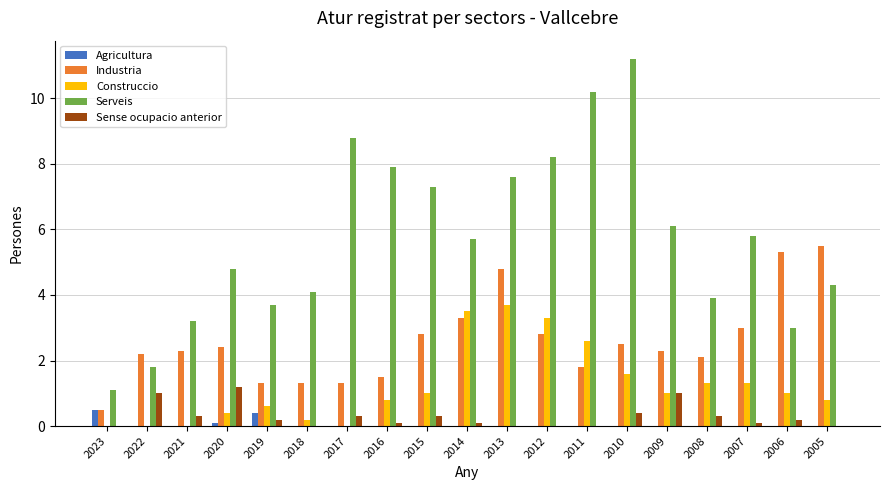

Which series has the widest spread of values?

Serveis